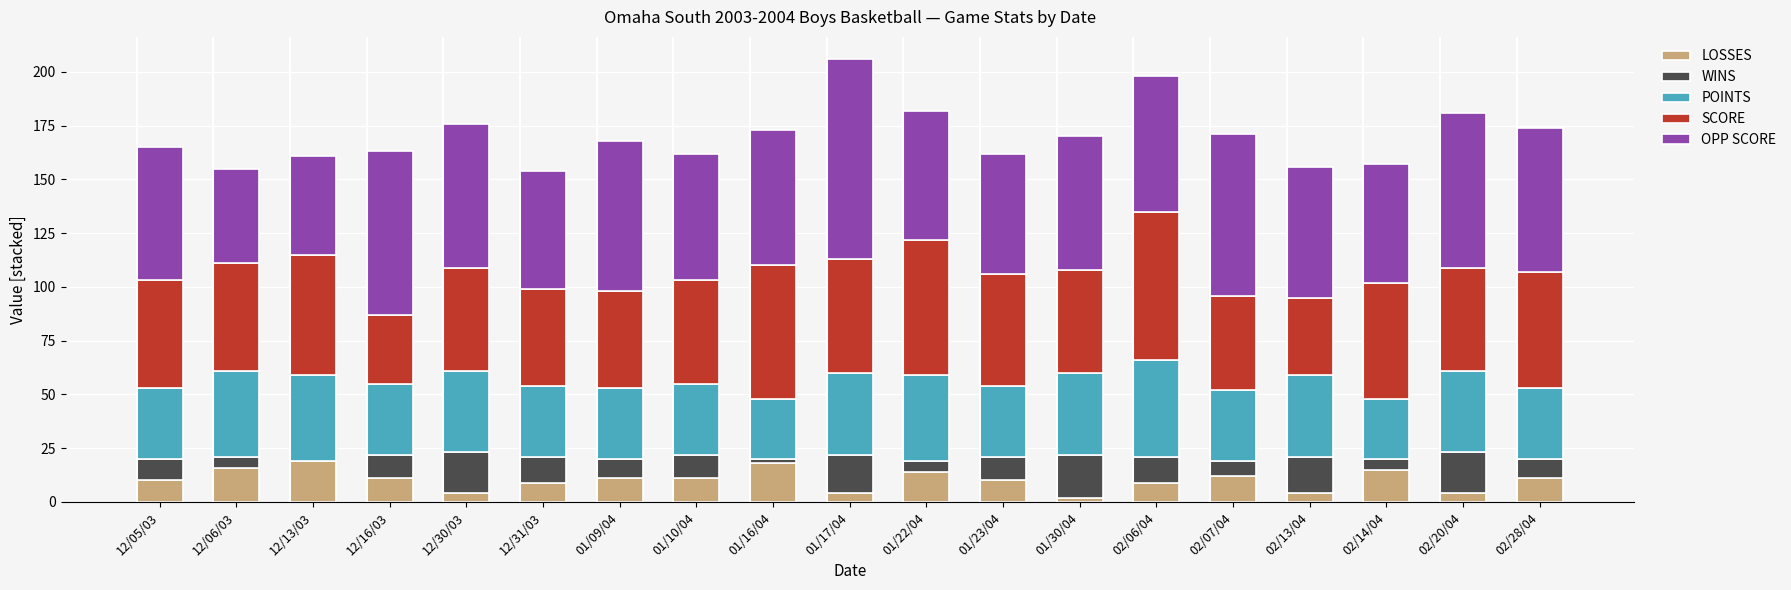

Are the bars horizontal?

No